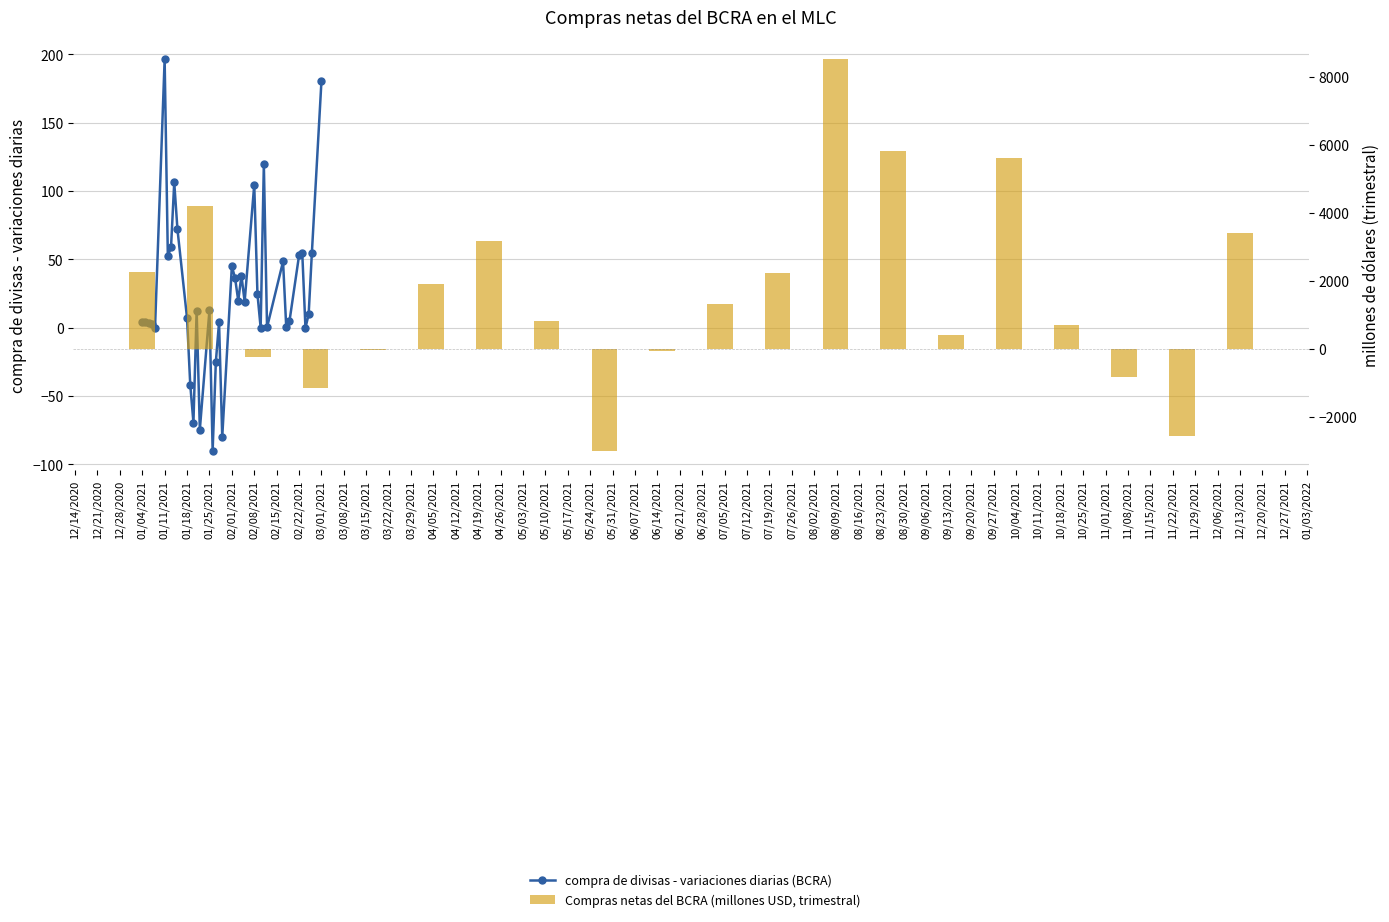

How many values are above zero?

31